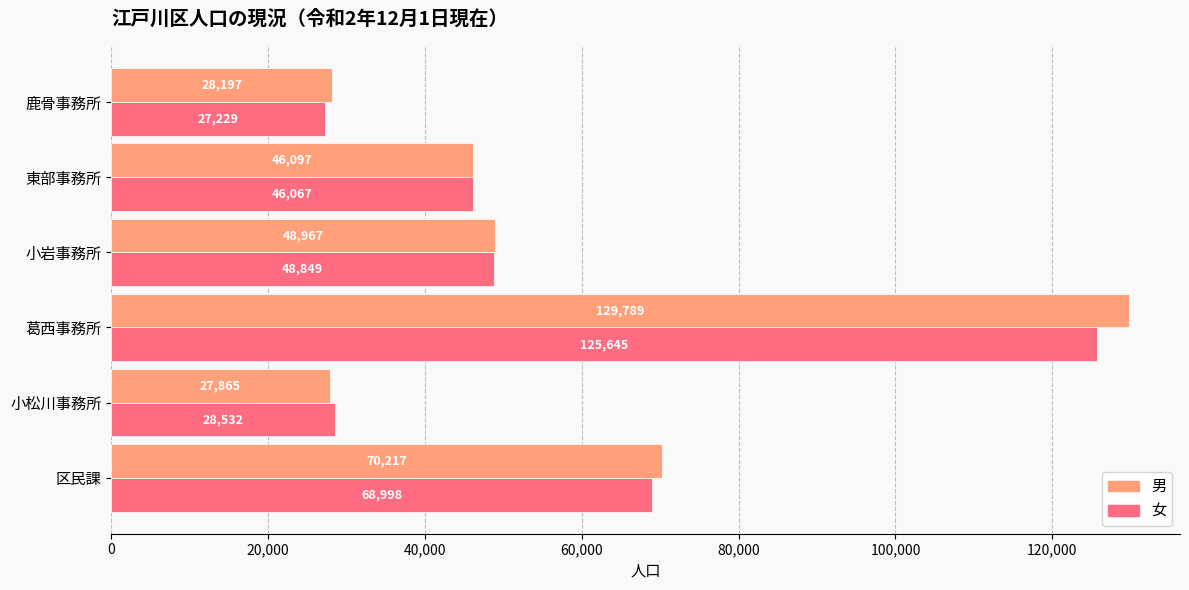

List the series in order of their peak value, highest first.

男, 女